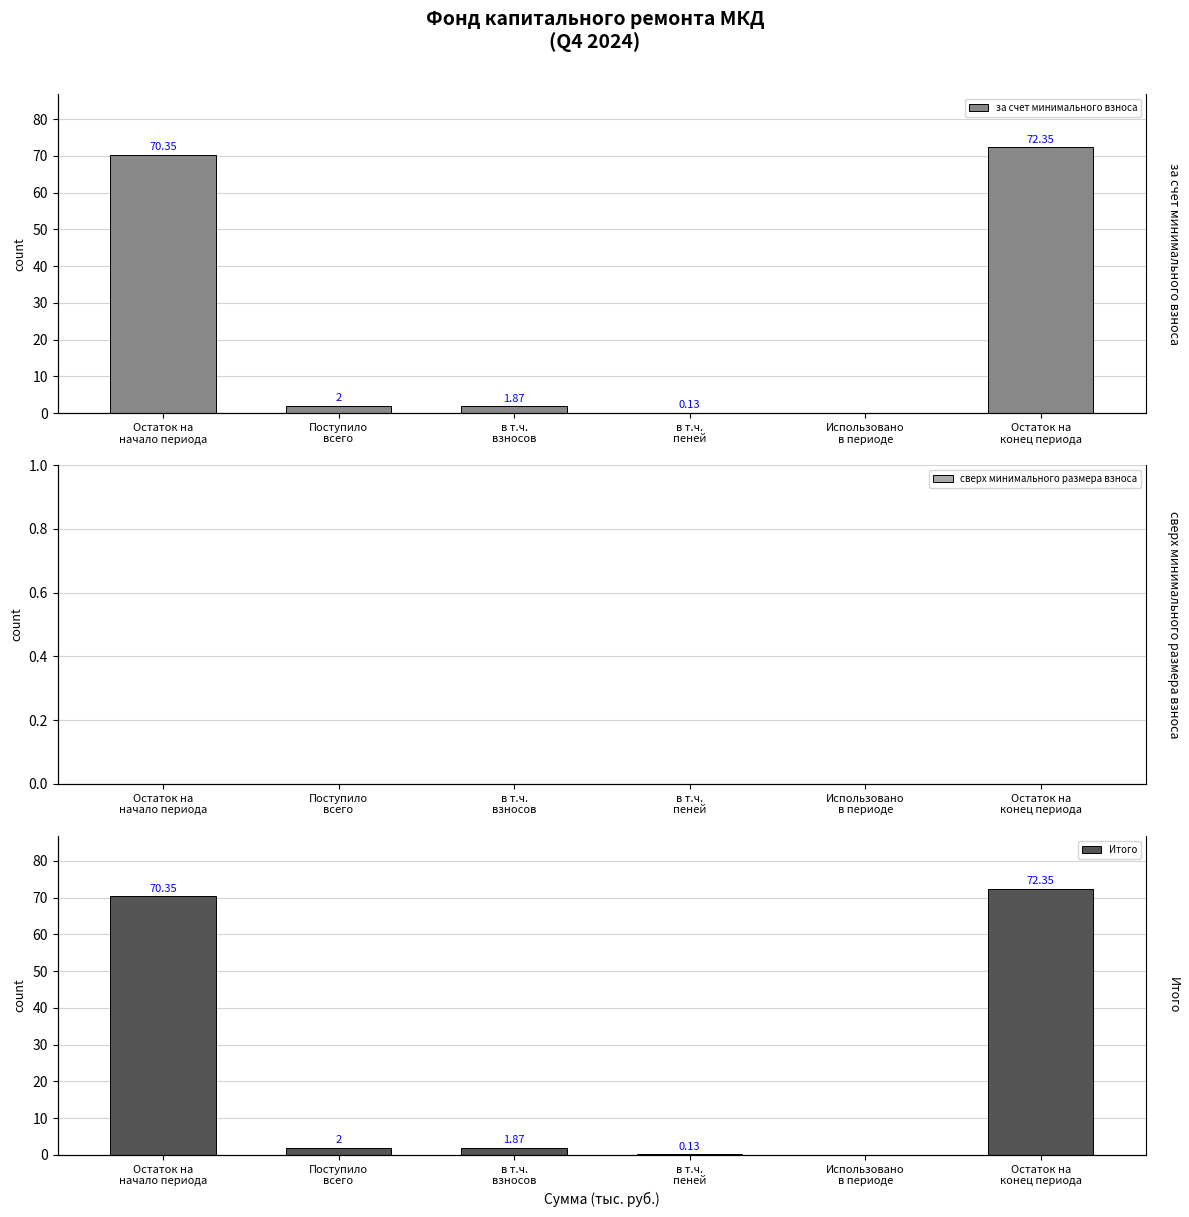

What position from the right is Использовано
в периоде?

2